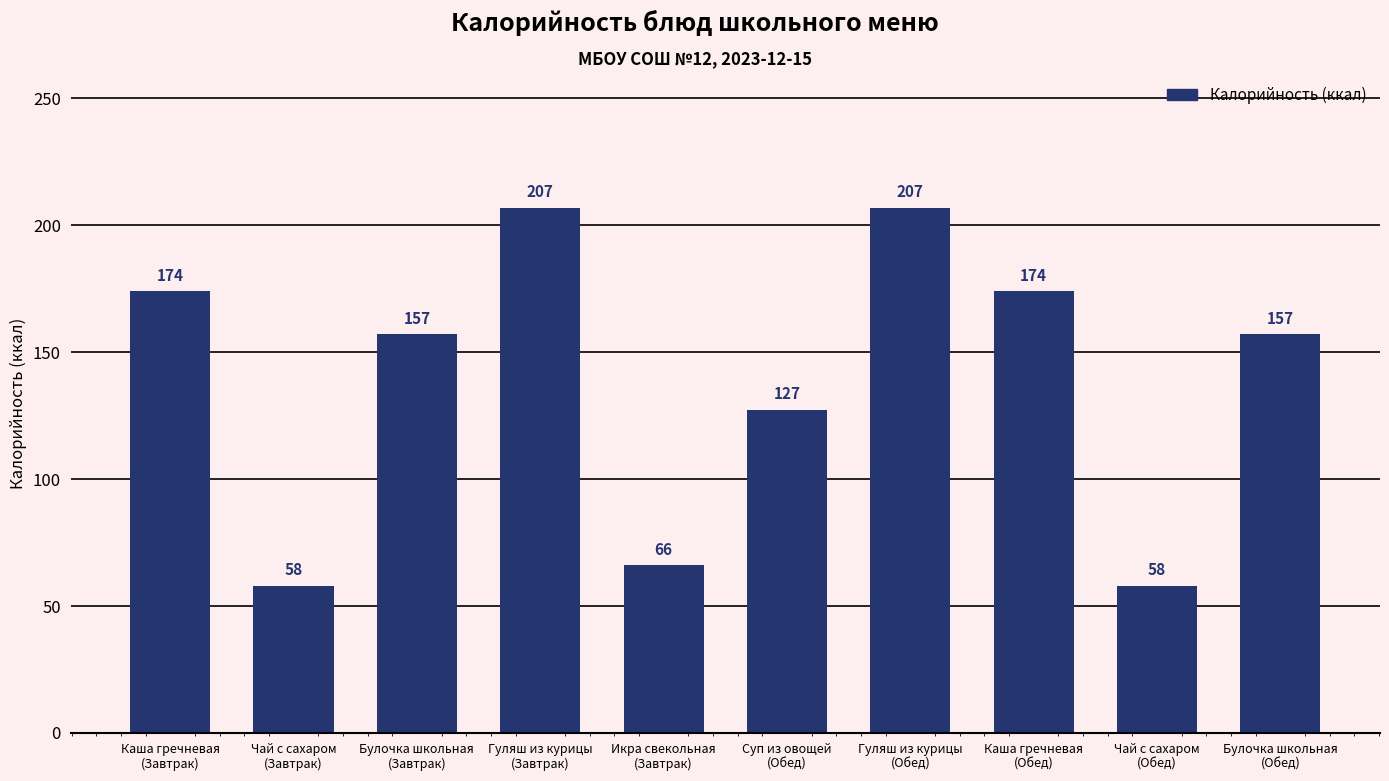

What is the sum of the values at Каша гречневая
(Обед) and Булочка школьная
(Обед)?

331.0